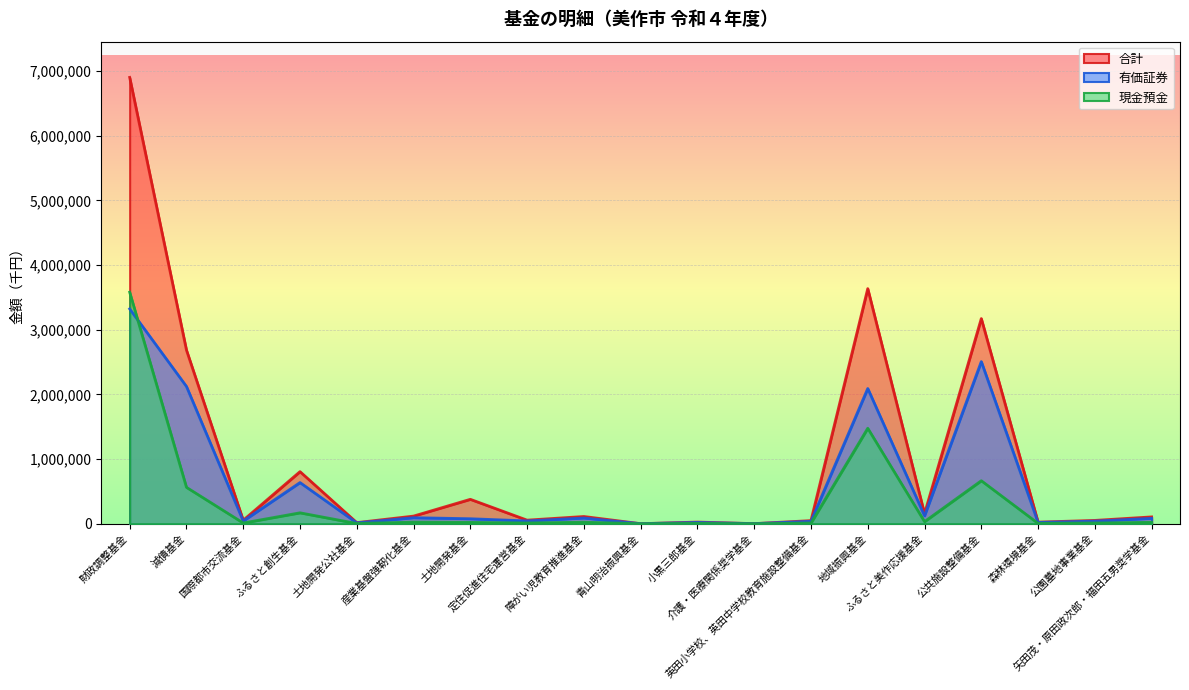

List the series in order of their overall mean, highest first.

合計, 有価証券, 現金預金